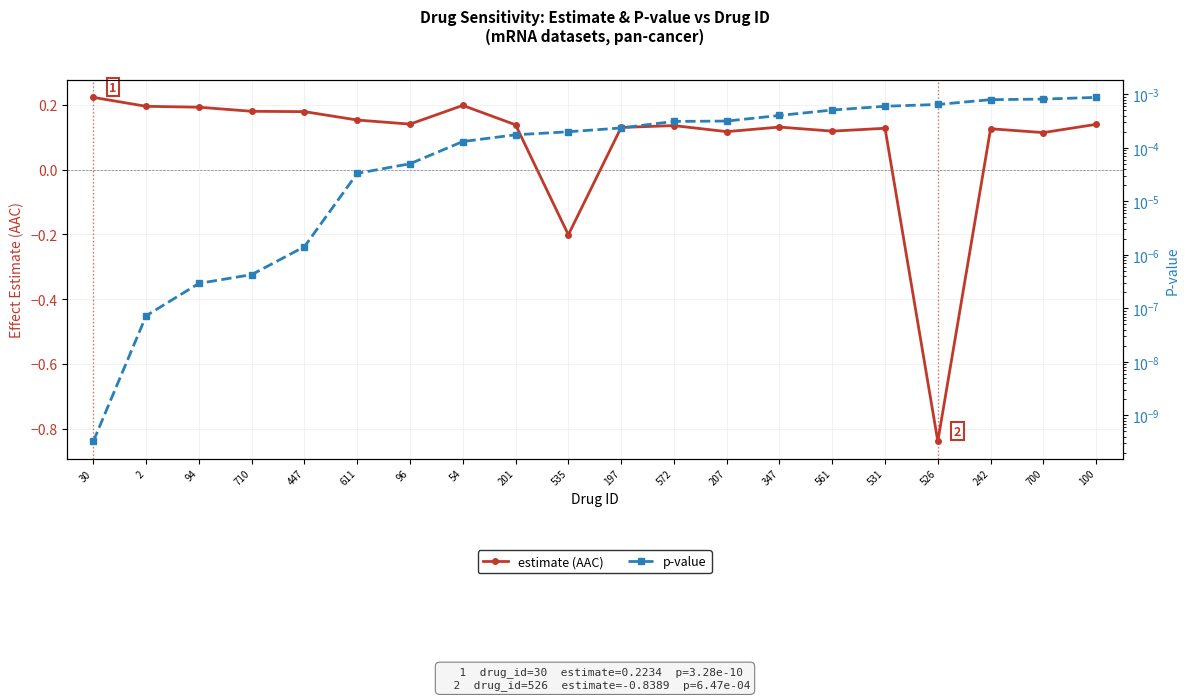

Between which two adjacent categories do estimate (AAC) and p-value first intersect?

201 and 535